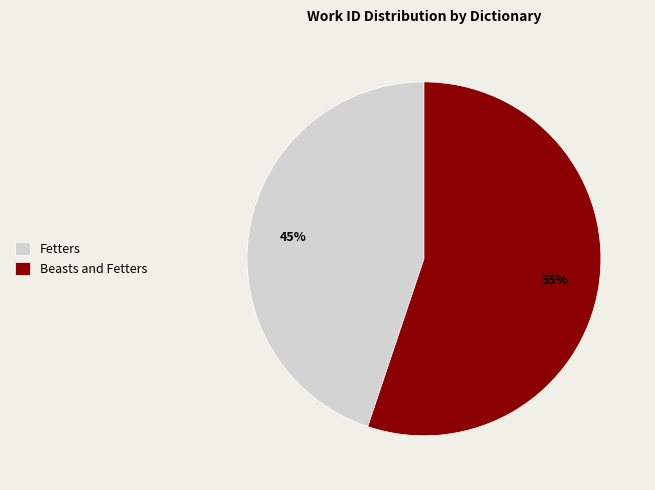

How many segments does this pie chart have?

2